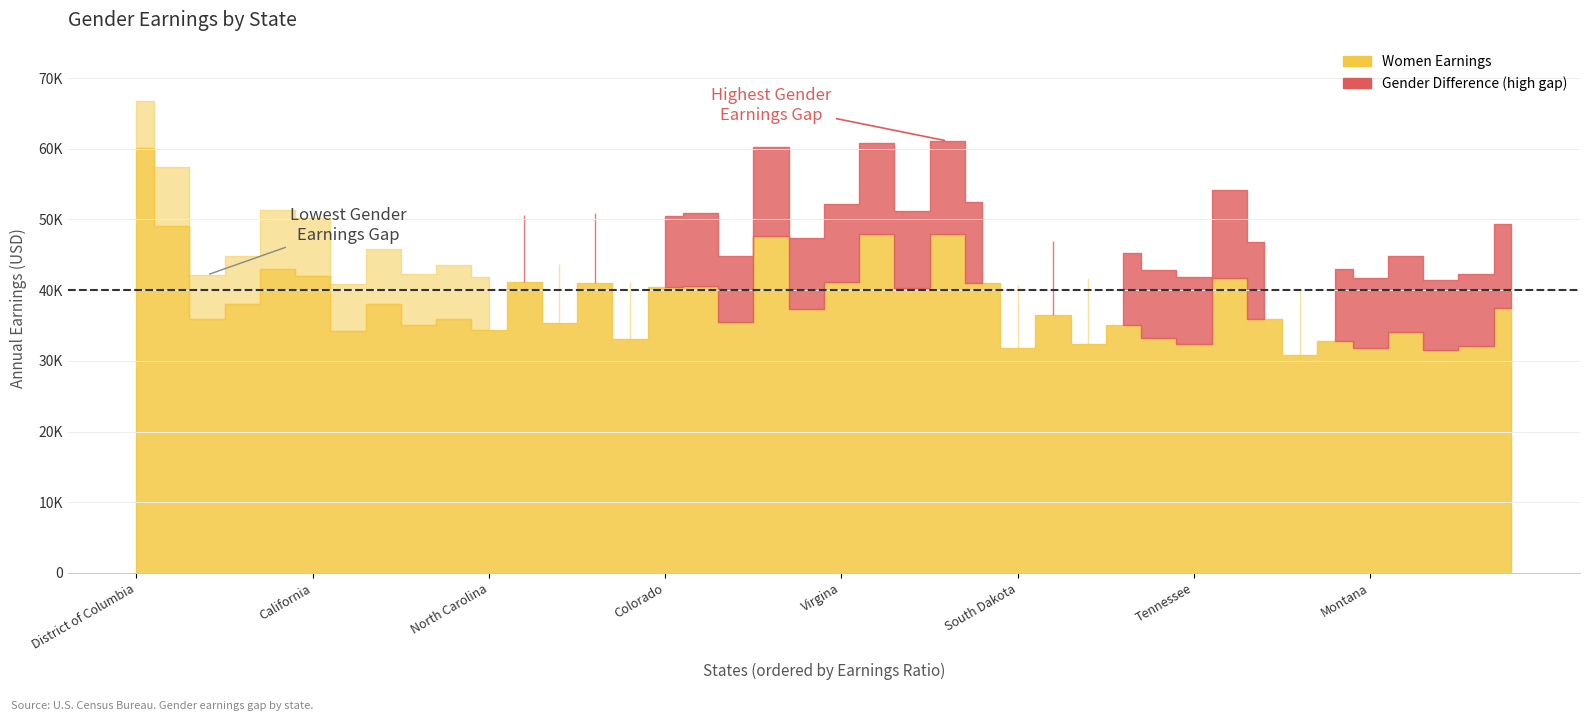

Reading left to right, extract all data points from this chart.

Men: District of Columbia=66754	Maryland=57447	Nevada=42137	Vermont=44776	New York=51274	California=50139	Florida=40889	Hawaii=45748	Maine=42280	Arizona=43618	North Carolina=41859	Delaware=50689	Georgia=43707	Rhode Island=50975	New Mexico=41211	Colorado=50509	Minnesota=50885	Texas=44802	Massachusetts=60243	Oregon=47402	Virgina=52125	New Jersey=60878	Illinois=51262	Connecticut=61097	Washington=52529	South Dakota=40721	Wisconsin=46898	South Carolina=41740	Iowa=45305	Nebraska=42878	Tennessee=41828	New Hampshire=54136	Ohio=46789	Arkansas=40153	Missouri=42974	Montana=41656	Kansas=44765	Oklahoma=41415	Kentucky=42321	Pennsylvania=49330
Women: District of Columbia=60116	Maryland=49000	Nevada=35941	Vermont=38017	New York=43000	California=41956	Florida=34202	Hawaii=38040	Maine=35057	Arizona=35974	North Carolina=34421	Delaware=41120	Georgia=35421	Rhode Island=41074	New Mexico=33074	Colorado=40402	Minnesota=40595	Texas=35453	Massachusetts=47651	Oregon=37381	Virgina=41104	New Jersey=47878	Illinois=40309	Connecticut=47900	Washington=41062	South Dakota=31792	Wisconsin=36535	South Carolina=32402	Iowa=35106	Nebraska=33218	Tennessee=32398	New Hampshire=41774	Ohio=35984	Arkansas=30843	Missouri=32868	Montana=31775	Kansas=34131	Oklahoma=31543	Kentucky=32157	Pennsylvania=37414
Gender Difference: District of Columbia=6638	Maryland=8447	Nevada=6196	Vermont=6759	New York=8274	California=8183	Florida=6687	Hawaii=7708	Maine=7223	Arizona=7644	North Carolina=7438	Delaware=9569	Georgia=8286	Rhode Island=9901	New Mexico=8137	Colorado=10107	Minnesota=10290	Texas=9349	Massachusetts=12592	Oregon=10021	Virgina=11021	New Jersey=13000	Illinois=10953	Connecticut=13197	Washington=11467	South Dakota=8929	Wisconsin=10363	South Carolina=9338	Iowa=10199	Nebraska=9660	Tennessee=9430	New Hampshire=12362	Ohio=10805	Arkansas=9310	Missouri=10106	Montana=9881	Kansas=10634	Oklahoma=9872	Kentucky=10164	Pennsylvania=11916